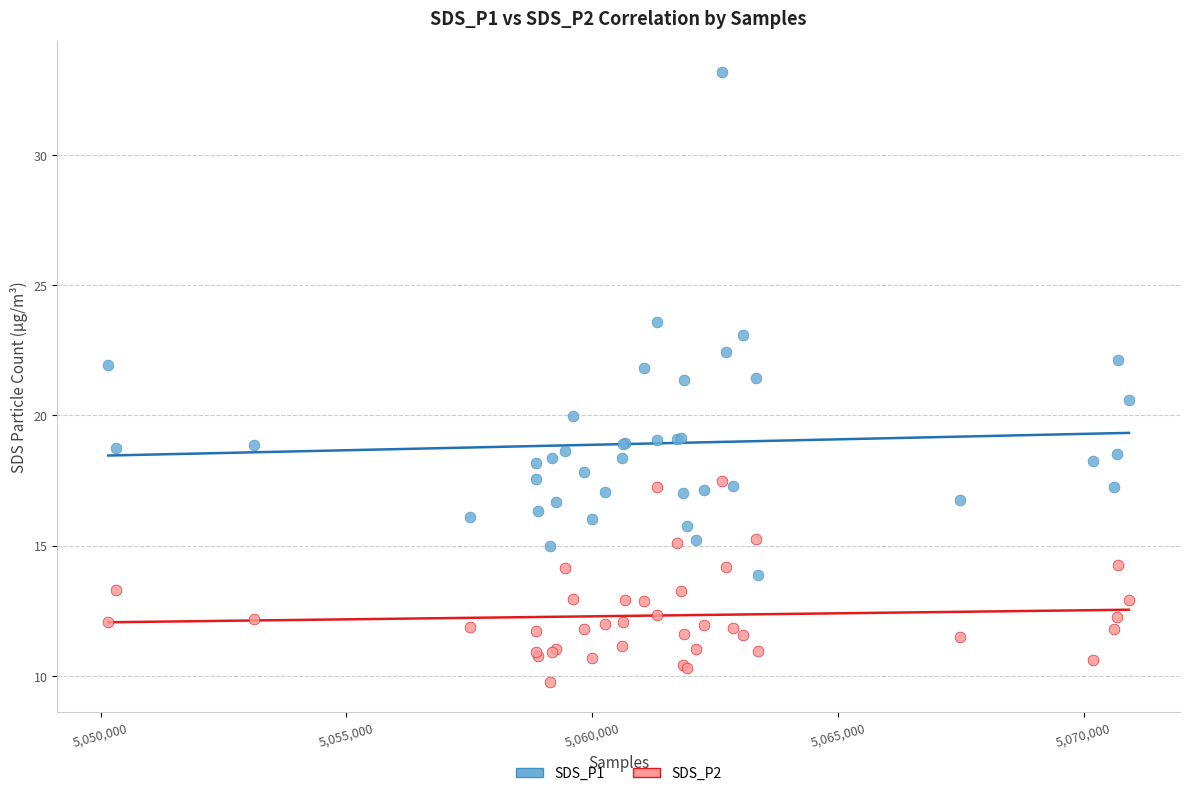

Which series has the largest Y range (max minus min)?

SDS_P1